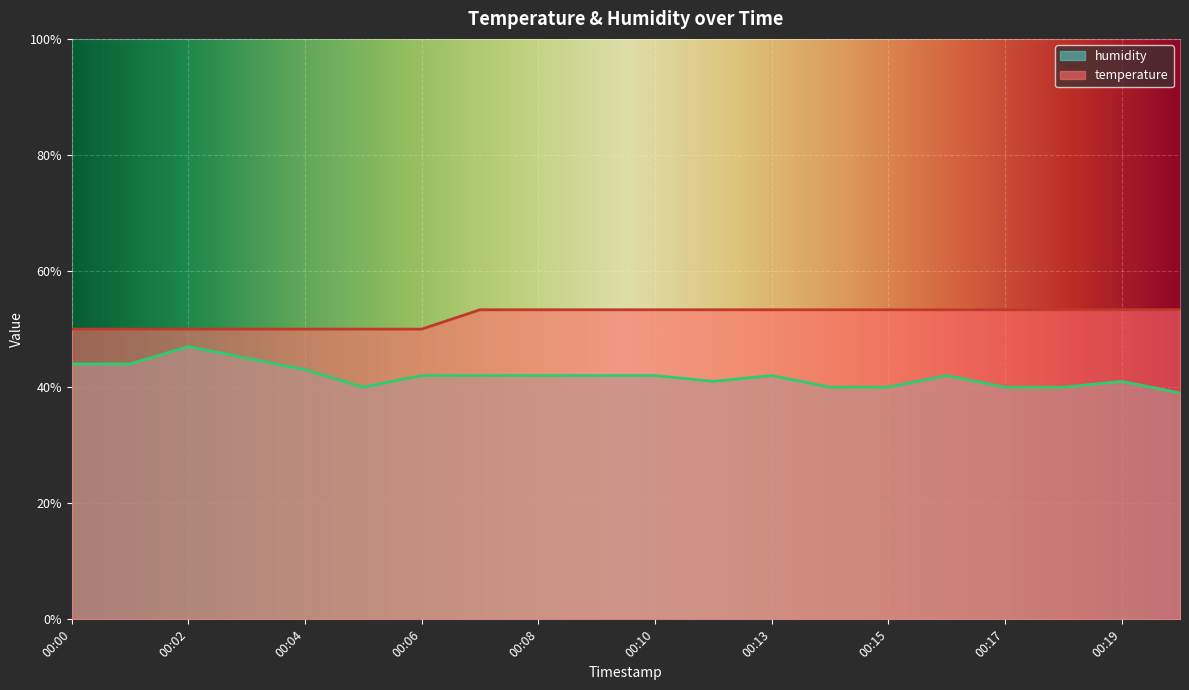

The value of humidity at 00:16 is 22.0. True or false?

False